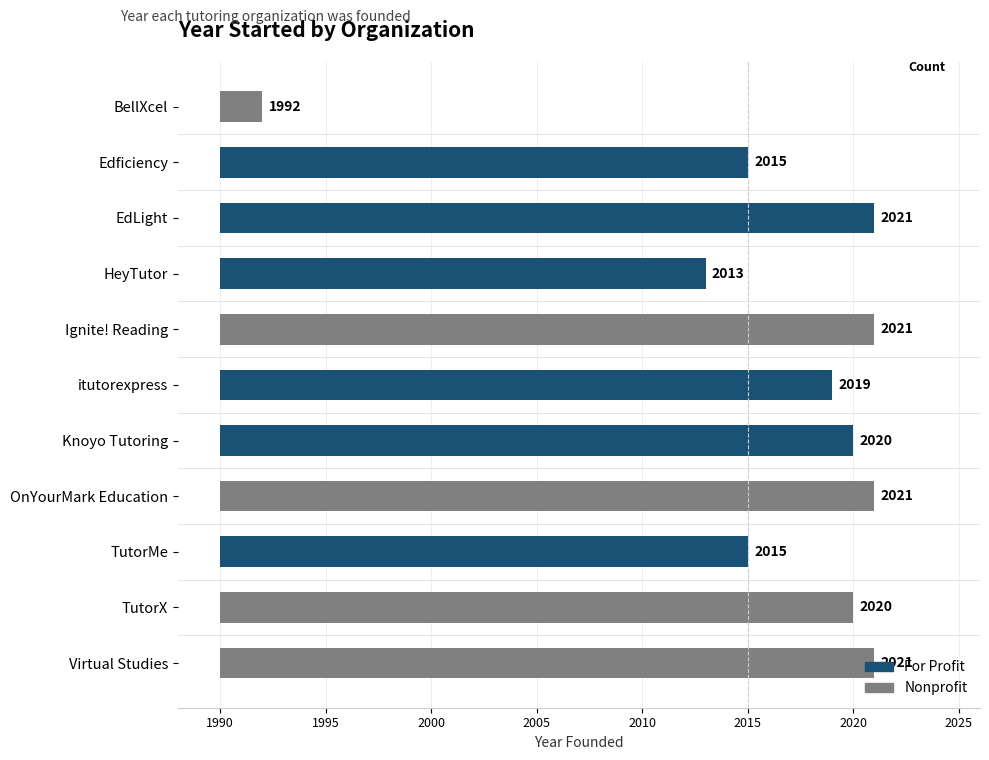

The value at EdLight is 3572. True or false?

False